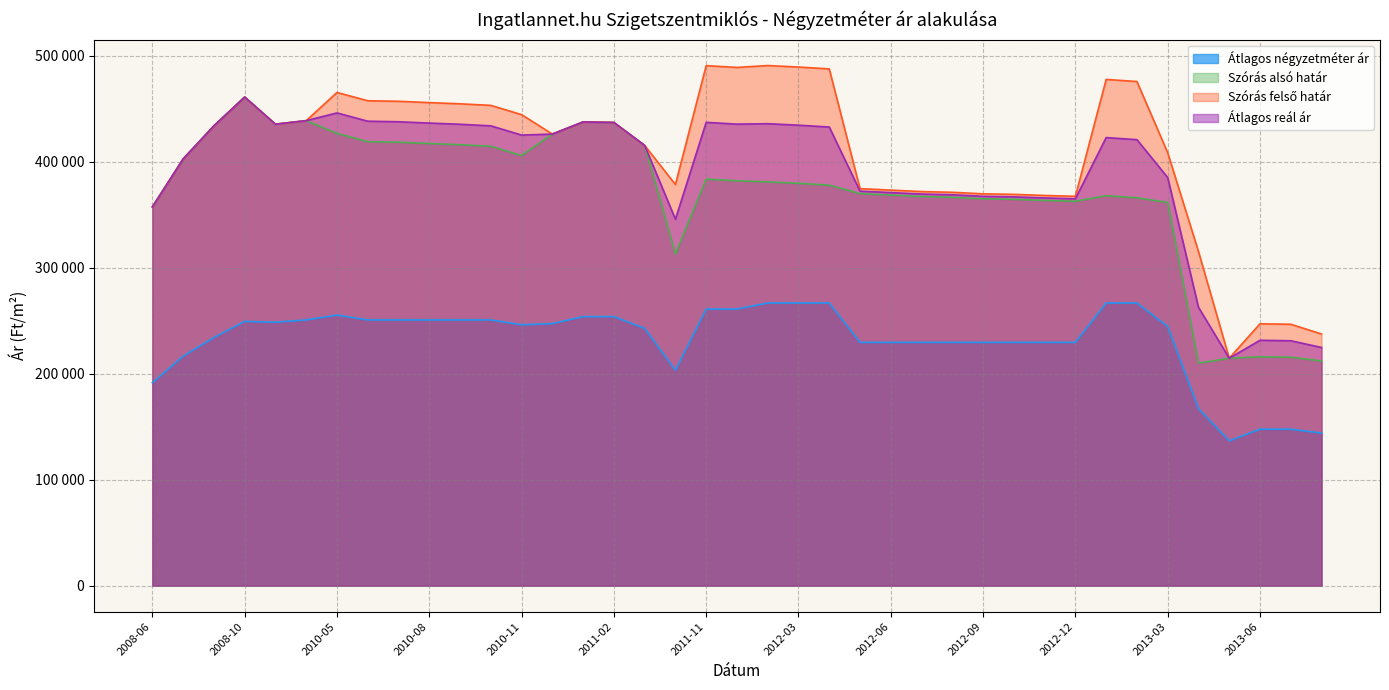

Rank the series by their maximum value, from lowest to highest.

Átlagos négyzetméter ár, Szórás alsó határ, Átlagos reál ár, Szórás felső határ